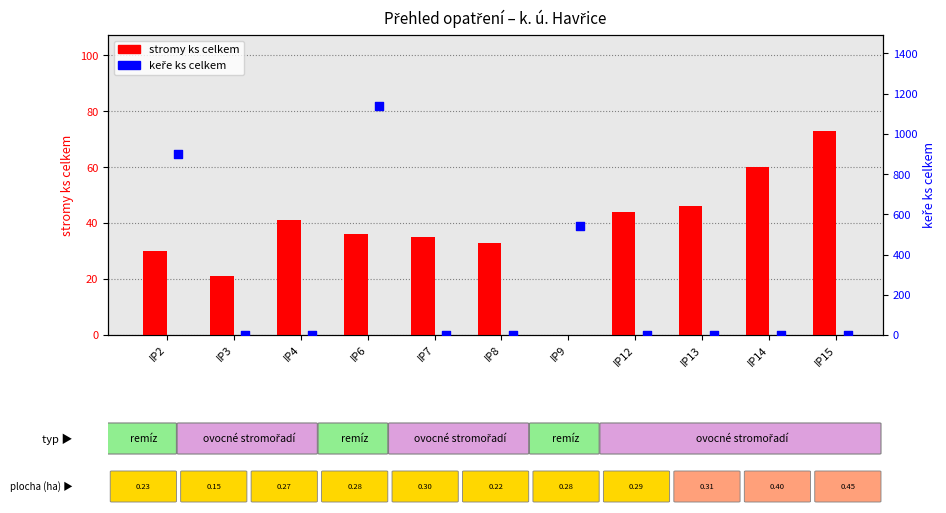

What are all the series names shown in the legend?

stromy ks celkem, keře ks celkem